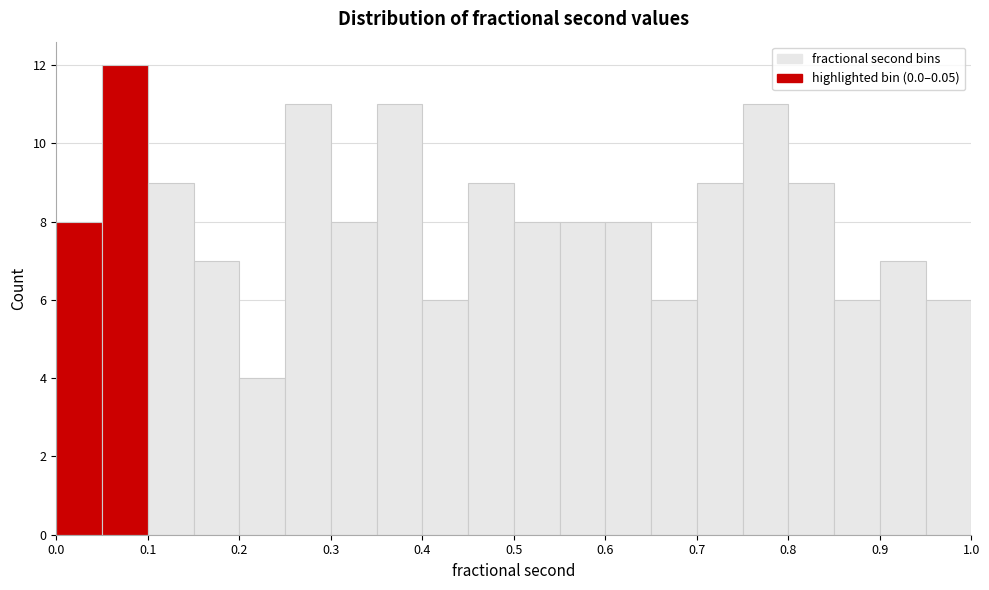

What is the height of the bar covering 0.70 to 0.75 on the x-axis? The values are not printed on the chart, so give them approximately, as read against the axis.

9